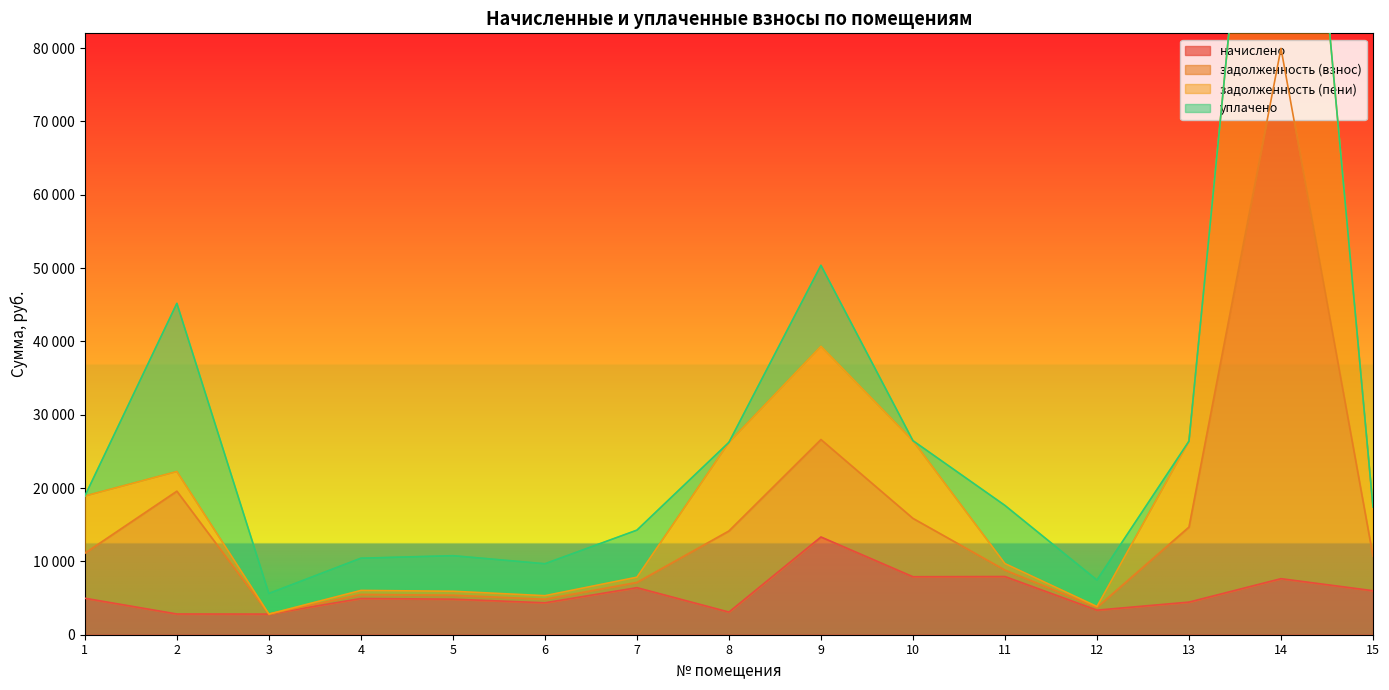

Which series has the largest range (max minus min)?

задолженность (пени)